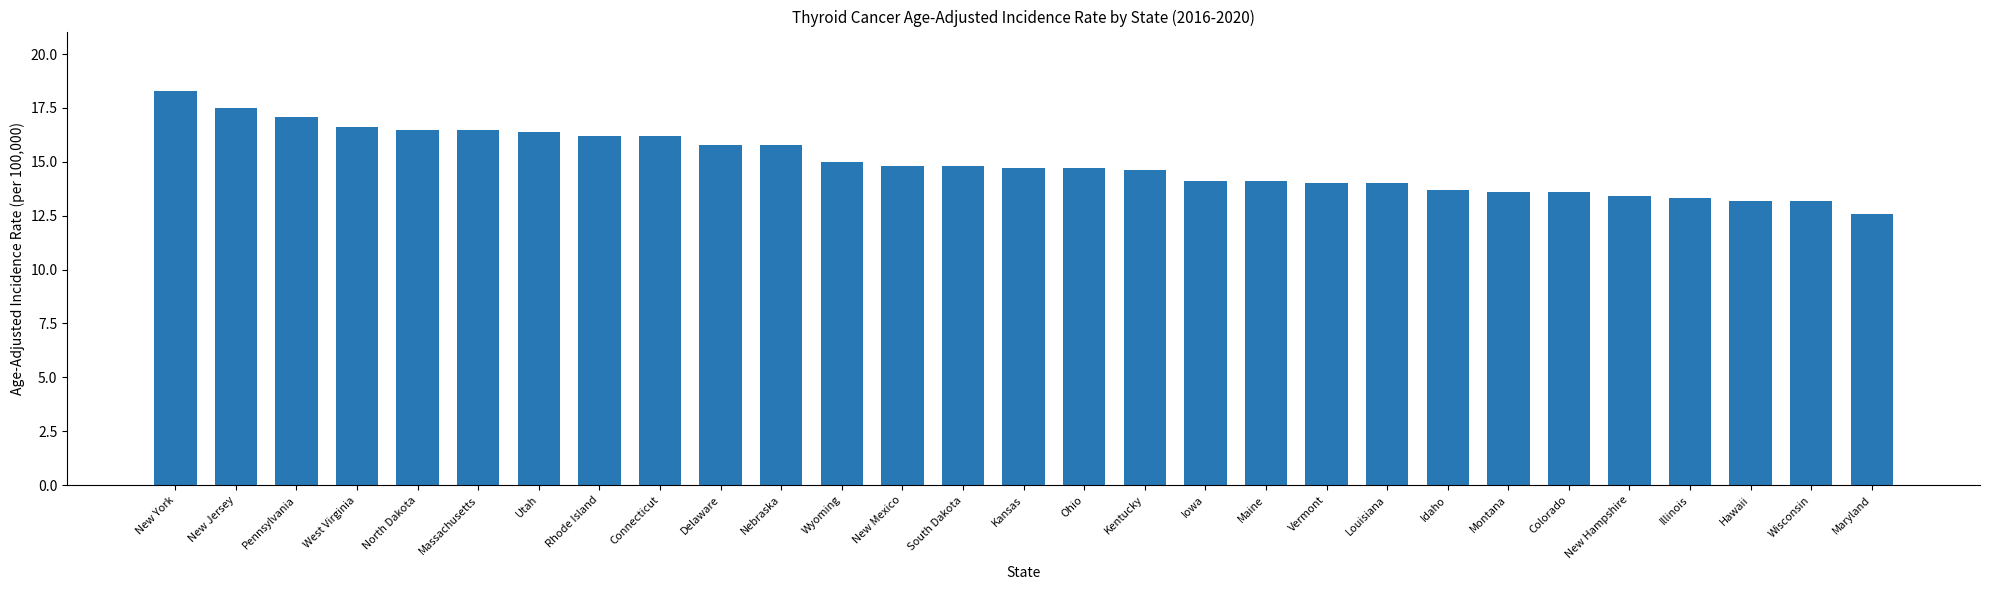

Reading right to left, list all the values displayed in this chart.

12.6	13.2	13.2	13.3	13.4	13.6	13.6	13.7	14.0	14.0	14.1	14.1	14.6	14.7	14.7	14.8	14.8	15.0	15.8	15.8	16.2	16.2	16.4	16.5	16.5	16.6	17.1	17.5	18.3